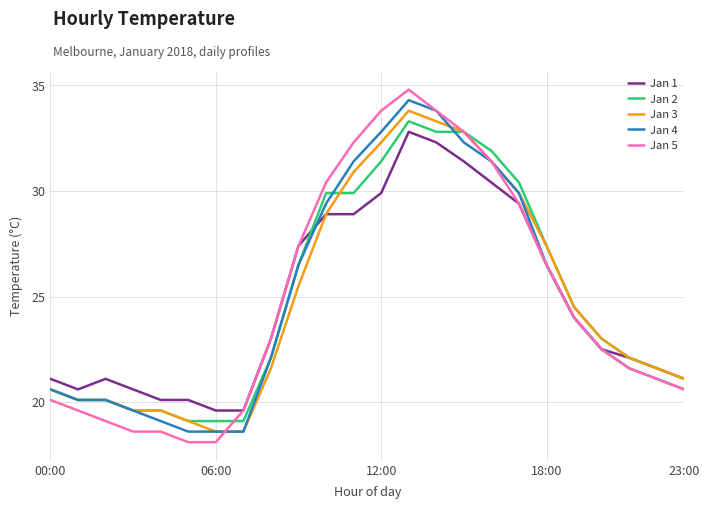

Which series has the widest spread of values?

Jan 5